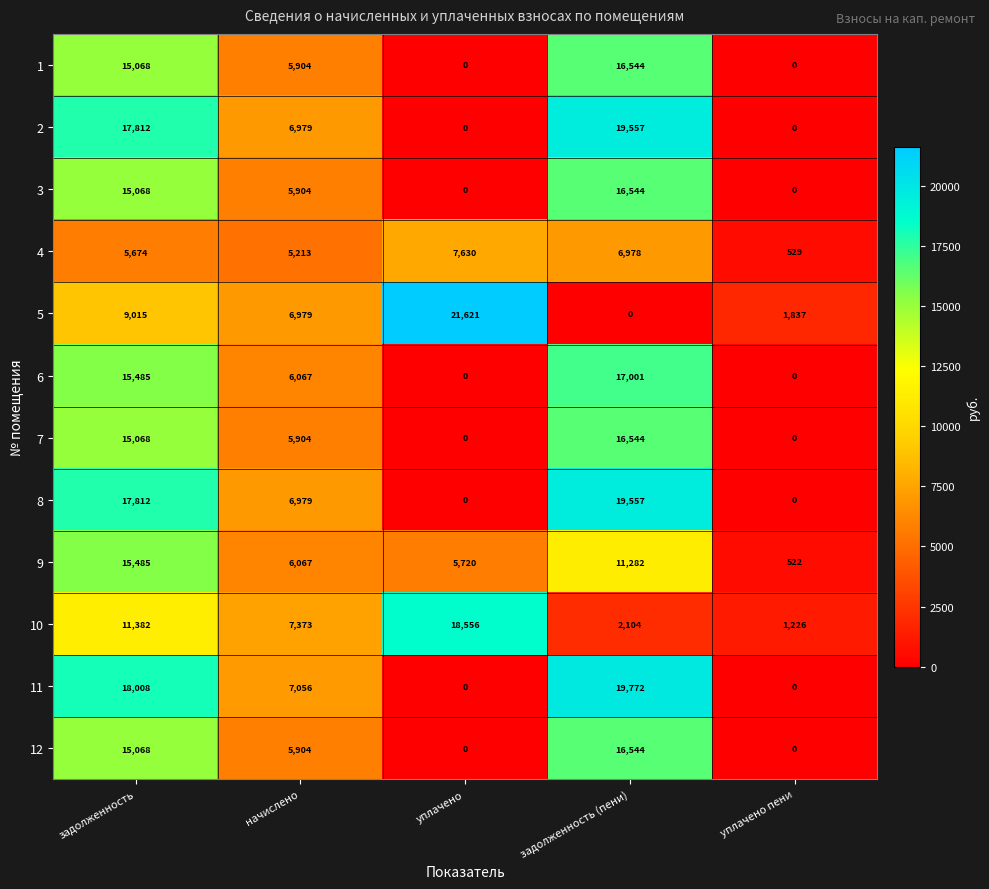

At which category is the sum across all series the highest?

задолженность